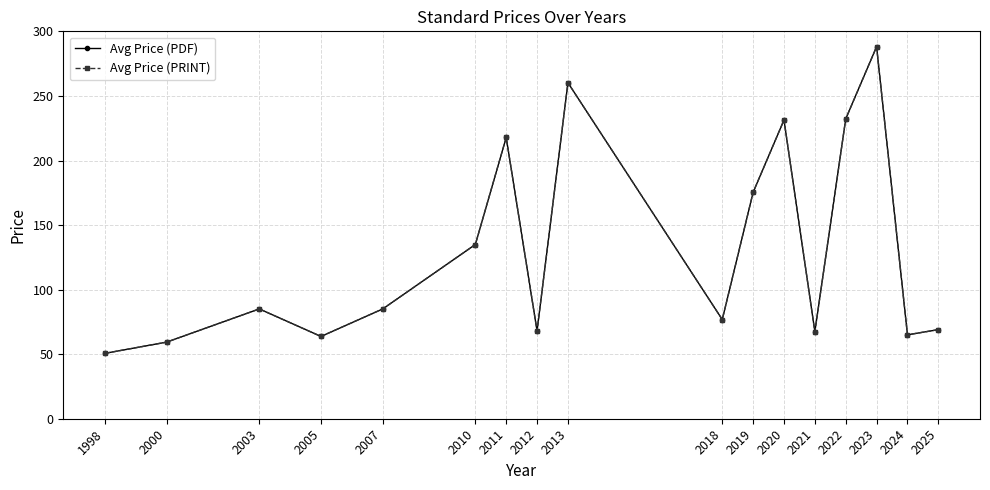

What is the difference between the maximum and minimum values in the Avg Price (PDF) series?

237.5